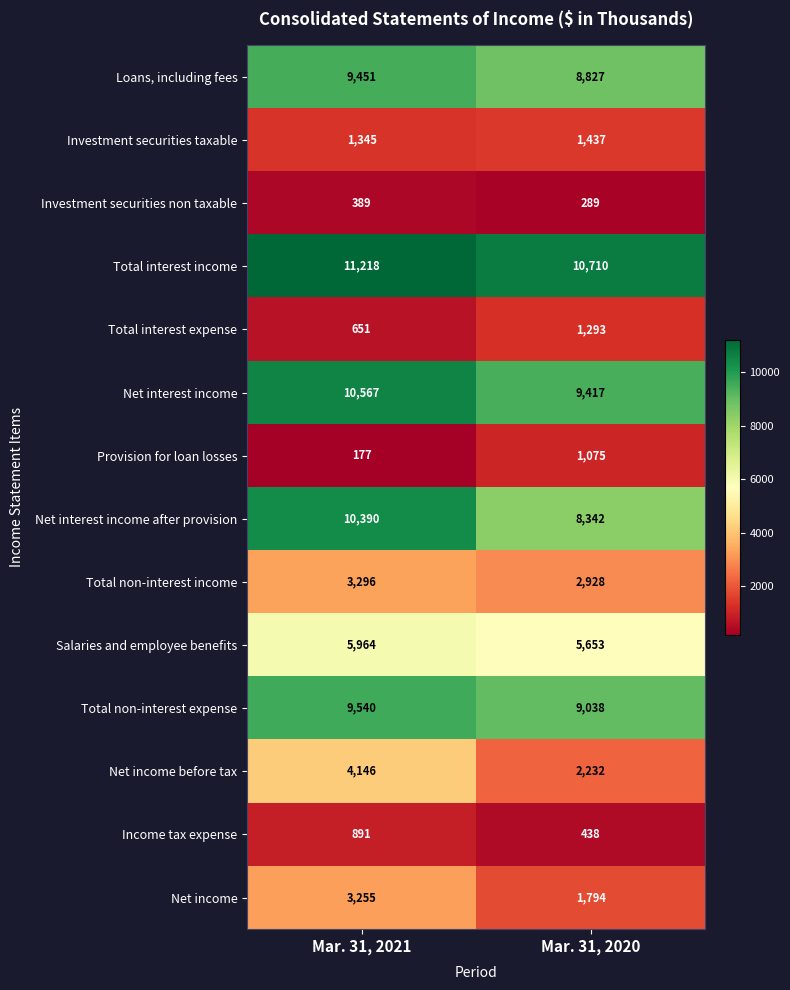

Between Mar. 31, 2021 and Mar. 31, 2020, which series saw the biggest shift?

Net interest income after provision